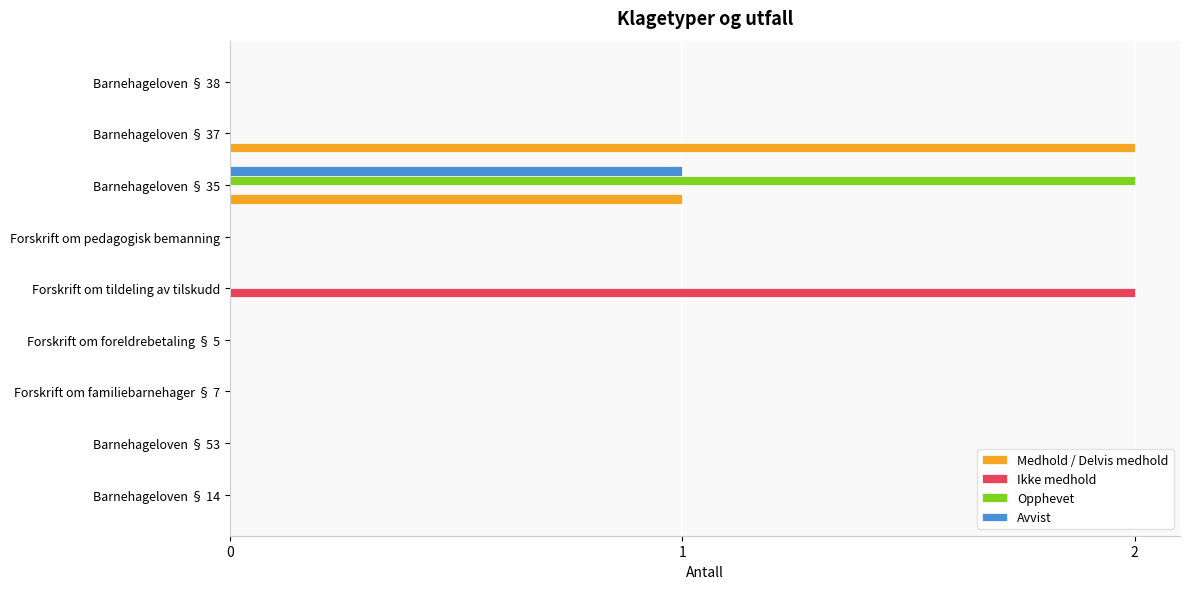

How many series are shown in this chart?

4